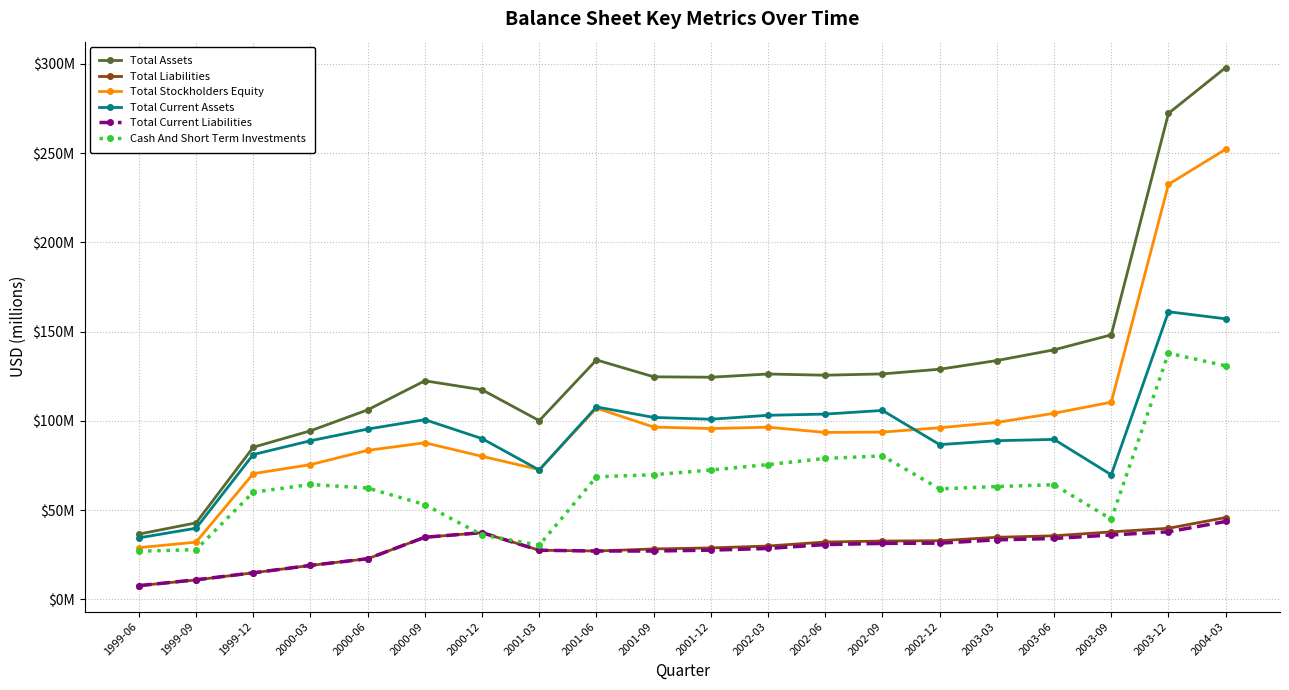

Does the chart have visible grid lines?

Yes